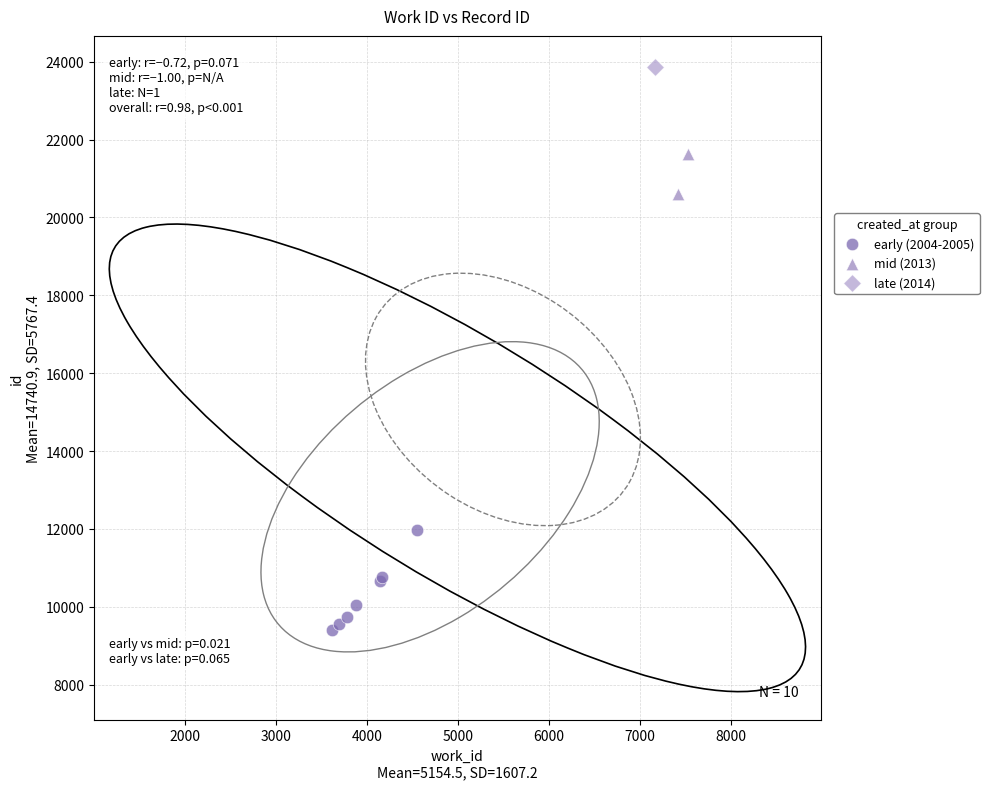

Which series contains the highest Y value?

late (2014)